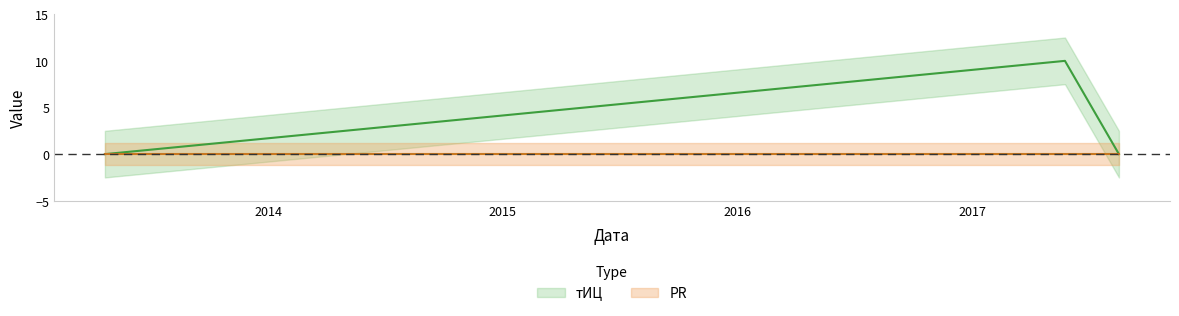

Where is the data nearest to the value 5?

2013-04-22